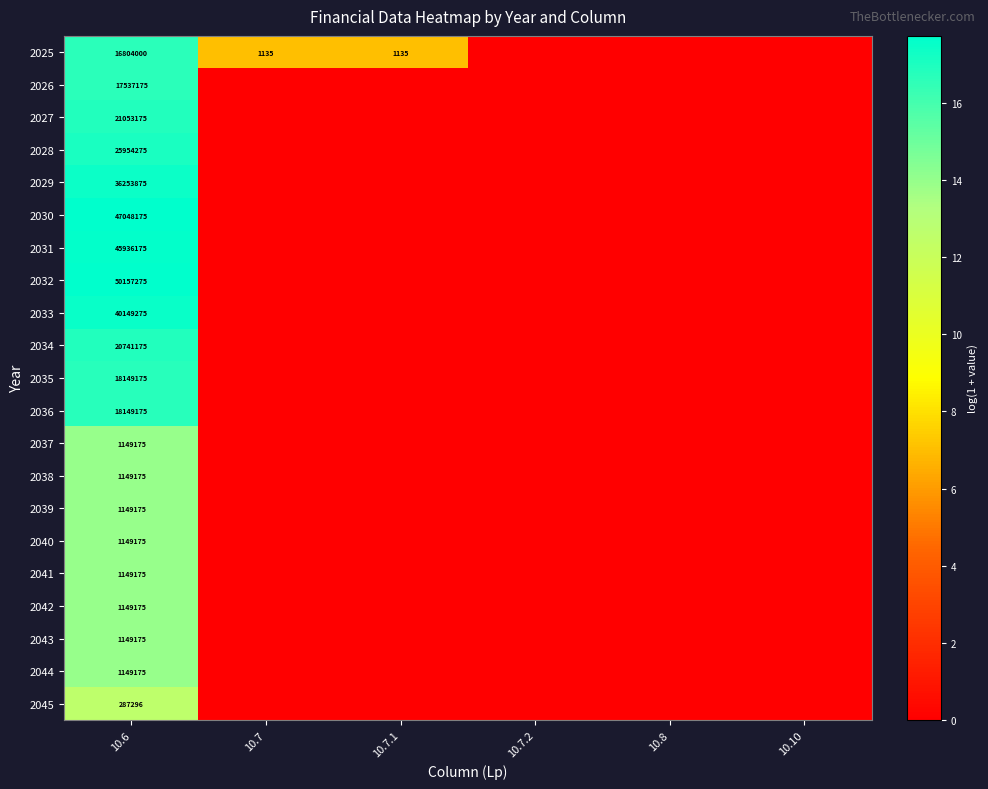

Is it true that 2041 equals 2028572 at 10.6?

False